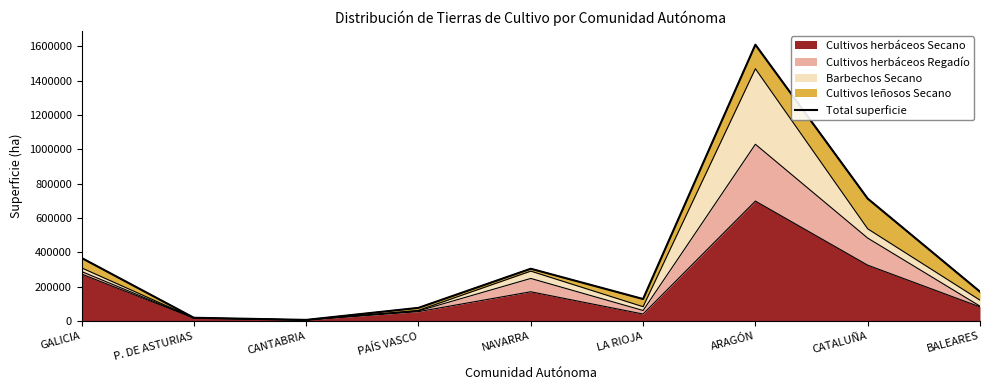

Does the chart display data point markers on the line(s)?

No